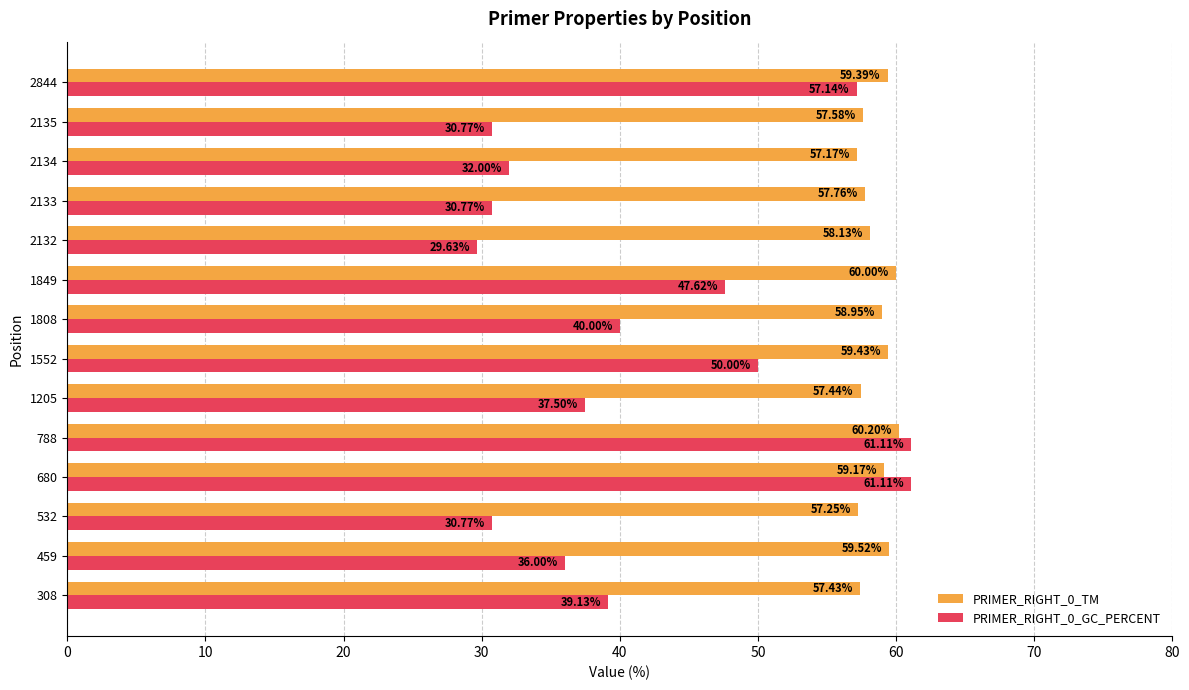

What is the total value across all series at 308?

96.6